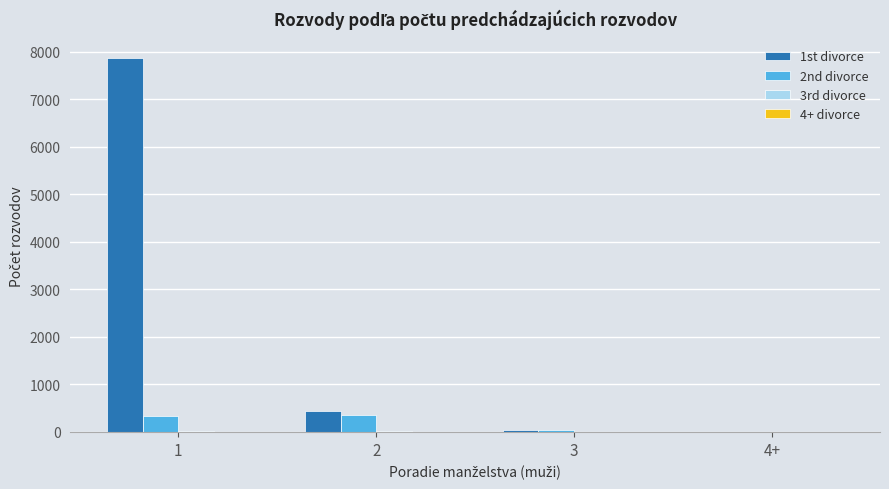

True or false: 1st divorce has a value of 2 at 4+.

True